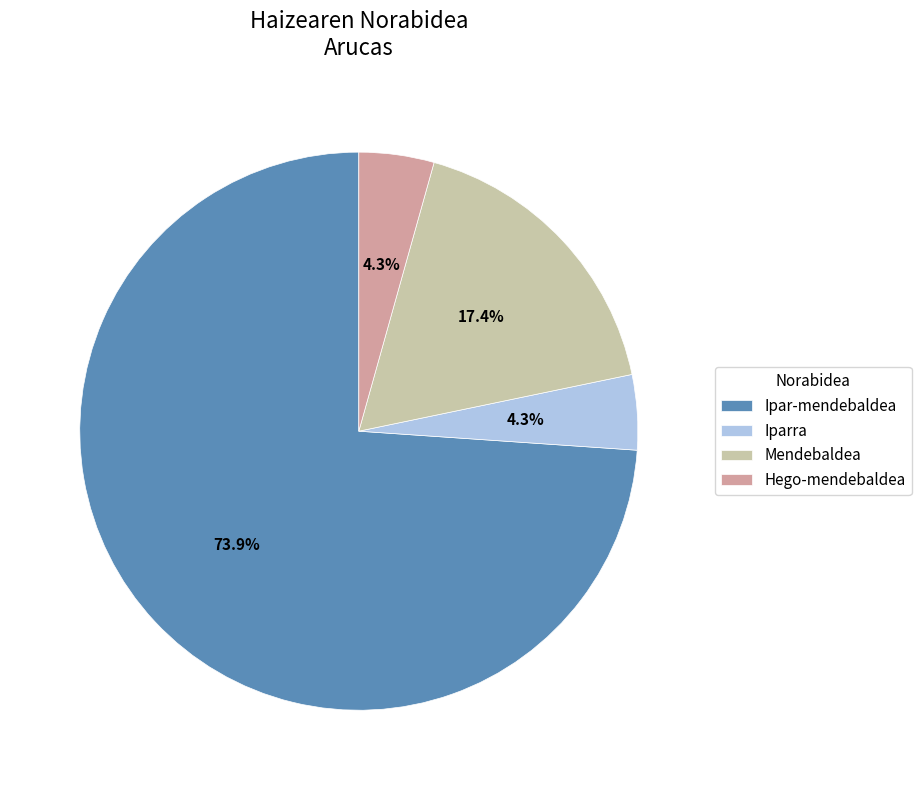

Combined, do Mendebaldea and Iparra account for over 50%?

No